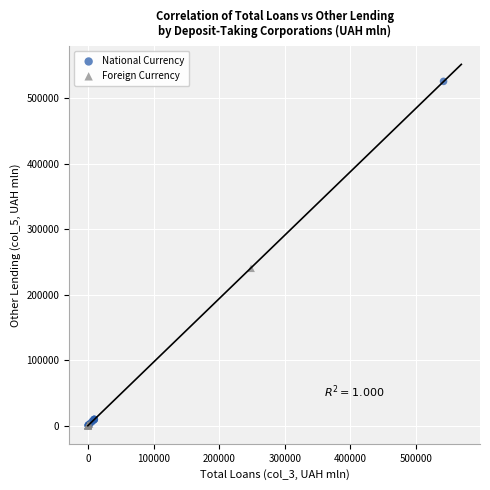

Which series reaches the maximum Y coordinate?

National Currency